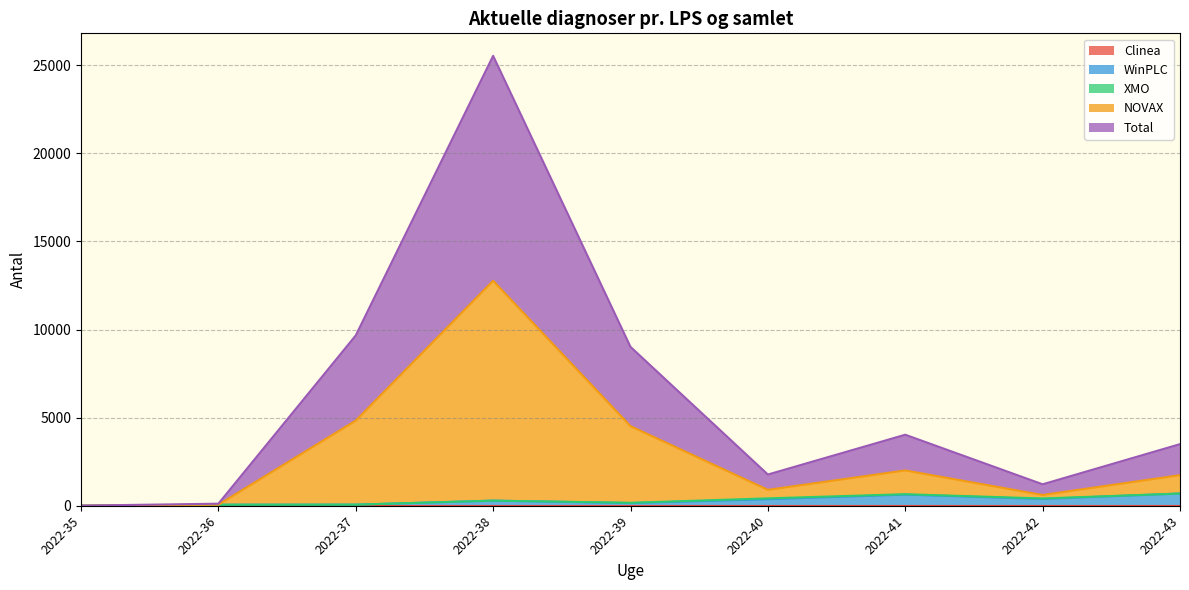

What is the sum of all NOVAX values?

24674